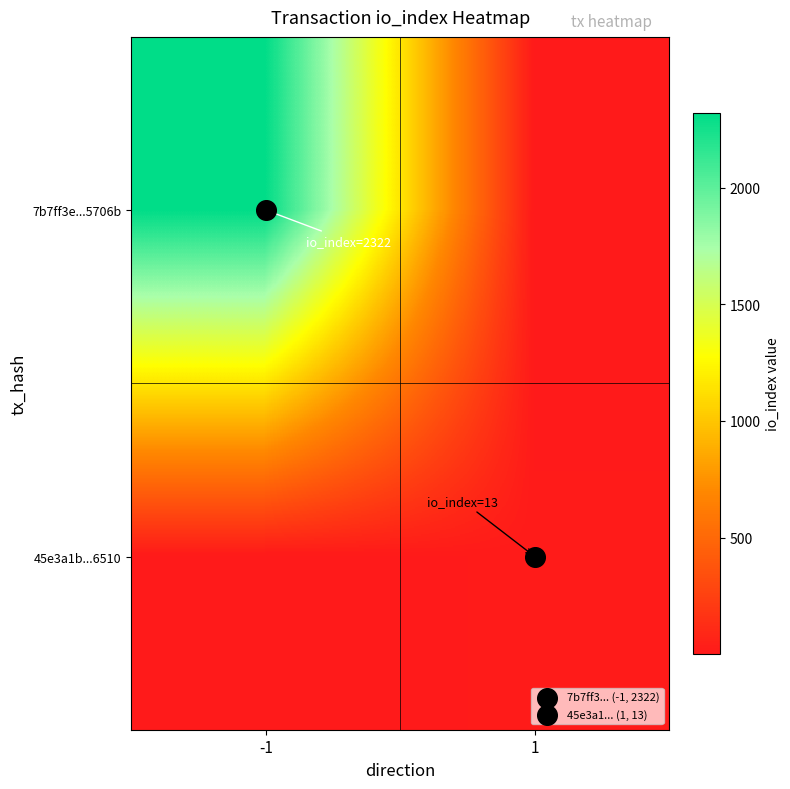

Between -1 and 1, which is larger?

-1